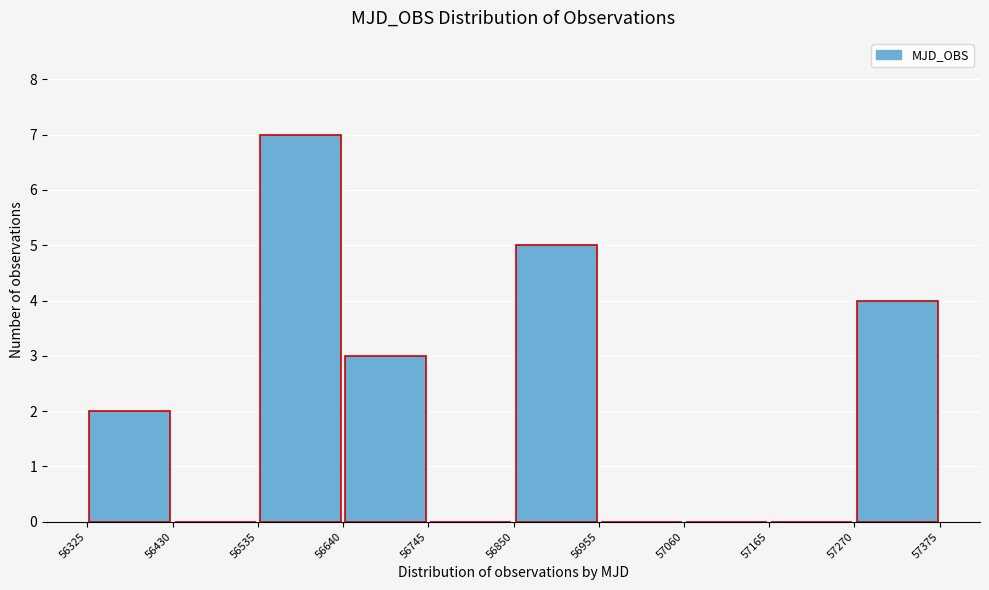

Over which range of the x-axis is the bar tallest?

56535 to 56640